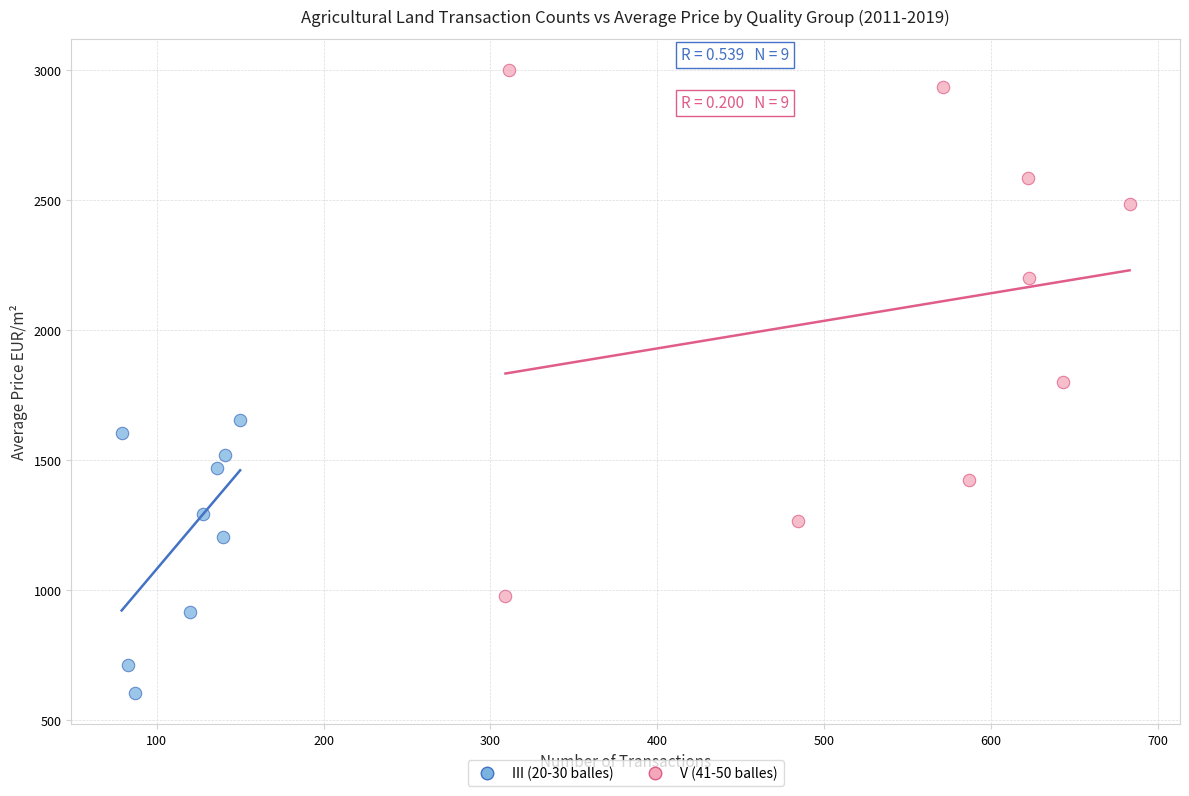

Which series contains the lowest Y value?

III (20-30 balles)